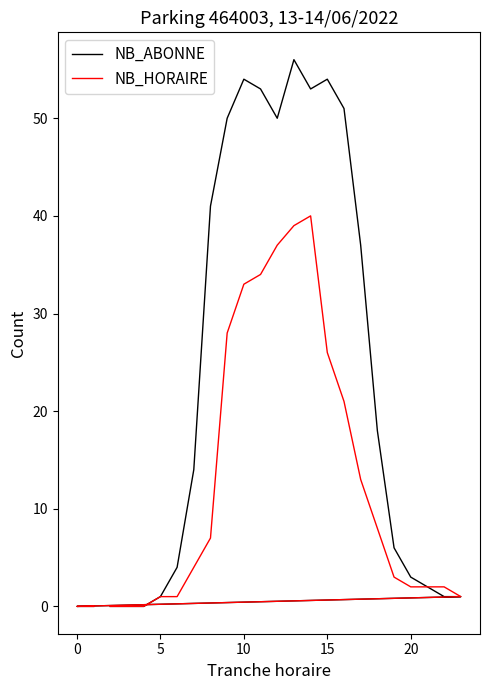

True or false: NB_ABONNE and NB_HORAIRE intersect in this chart.

False